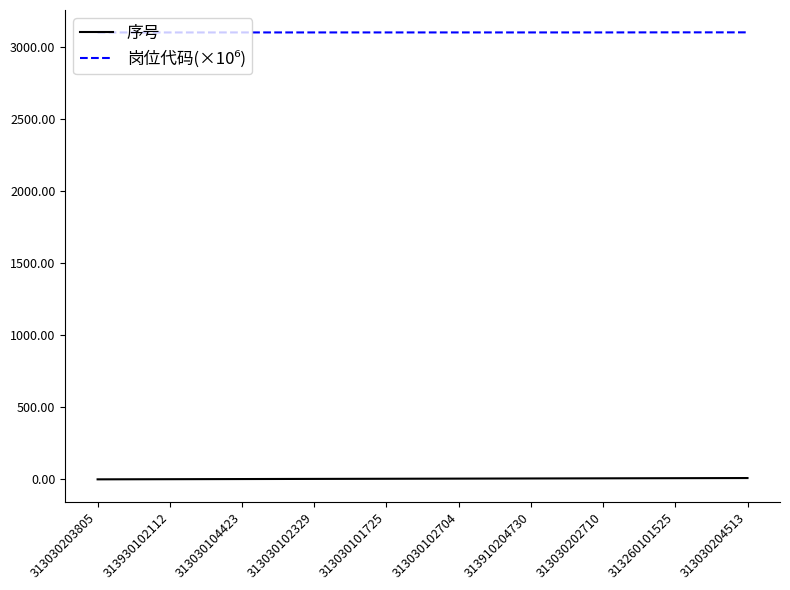

What is the greatest value displayed?

3103.8